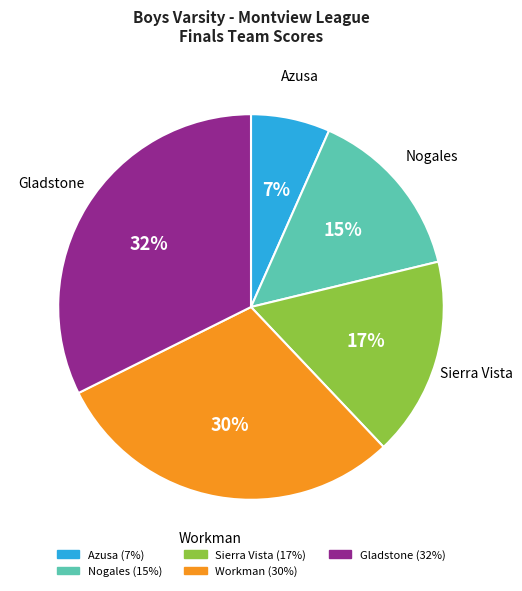

Combined, do Sierra Vista and Gladstone account for over 50%?

No